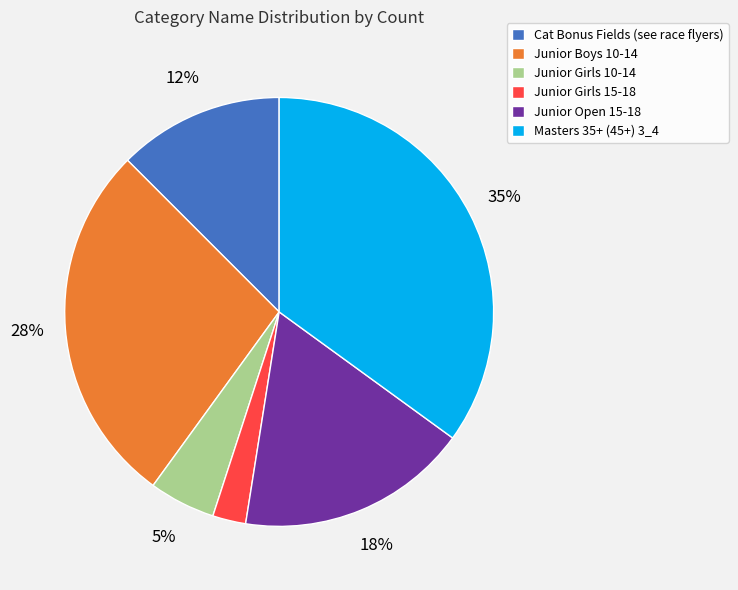

To the nearest percent, what is the difference between the Junior Boys 10-14 and Junior Open 15-18 slice percentages?

10%